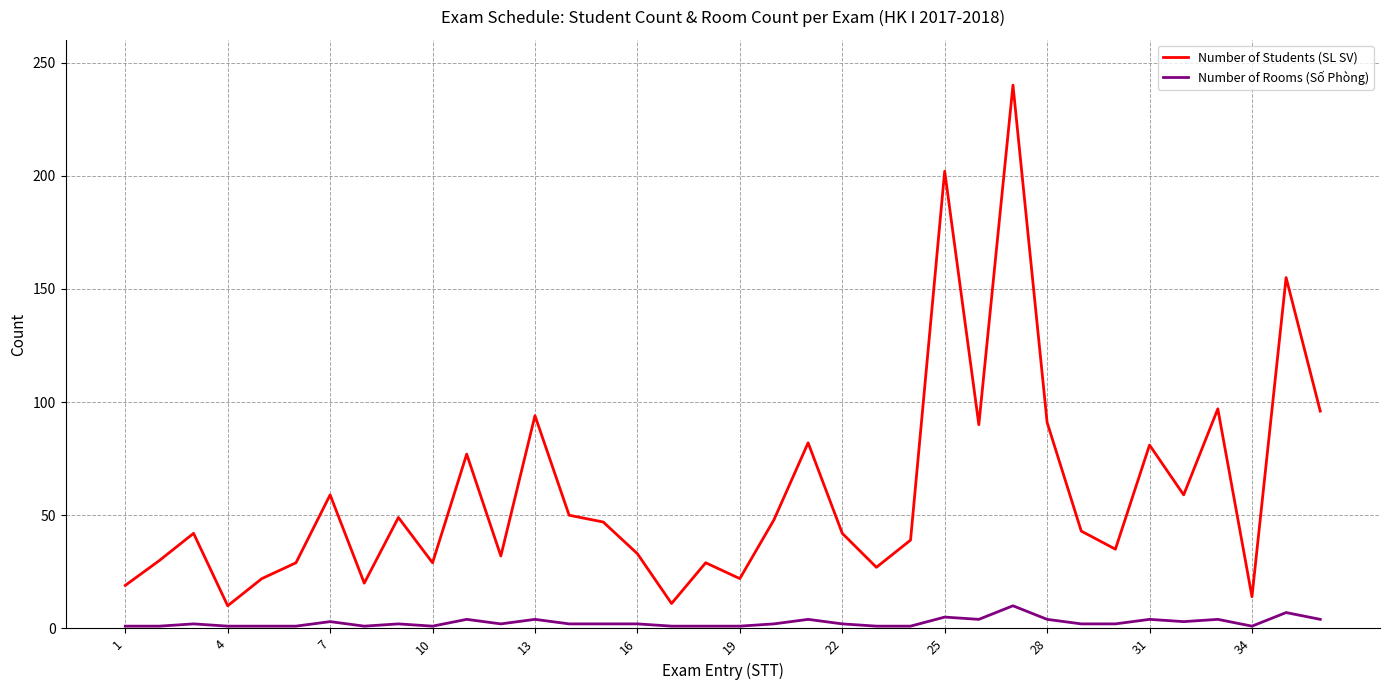

What is the greatest value displayed?

240